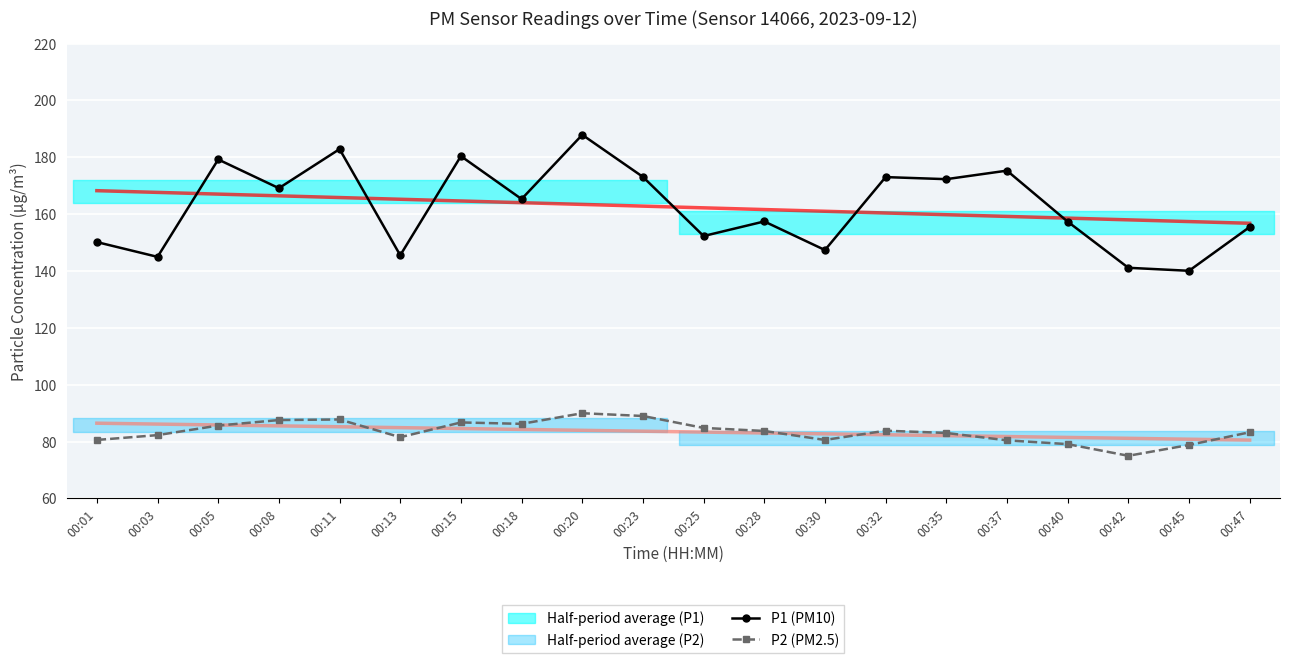

What is the difference between the maximum and minimum values in the P2 (PM2.5) series?

15.0